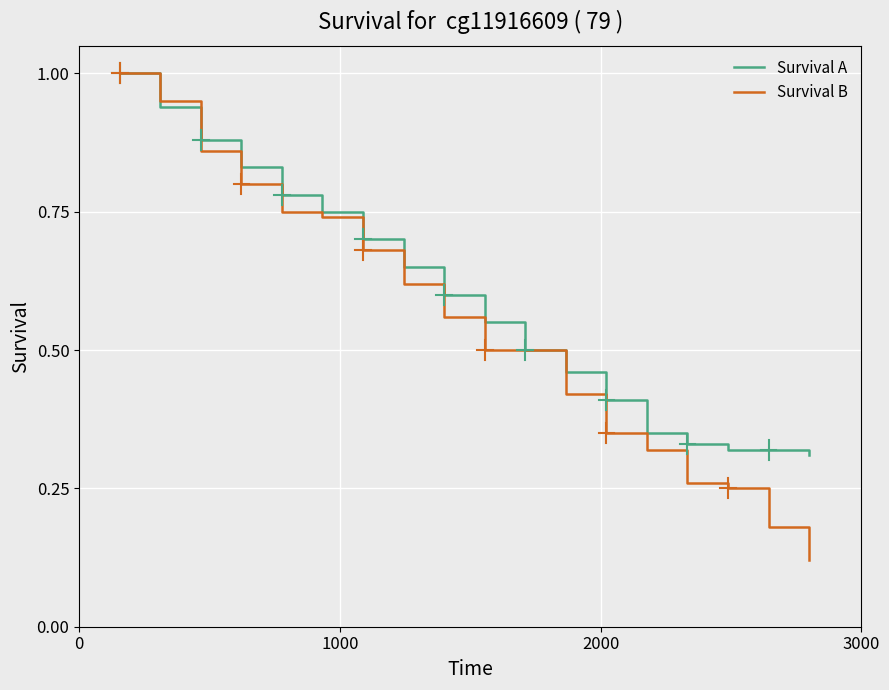

What is the greatest value displayed?

1.0